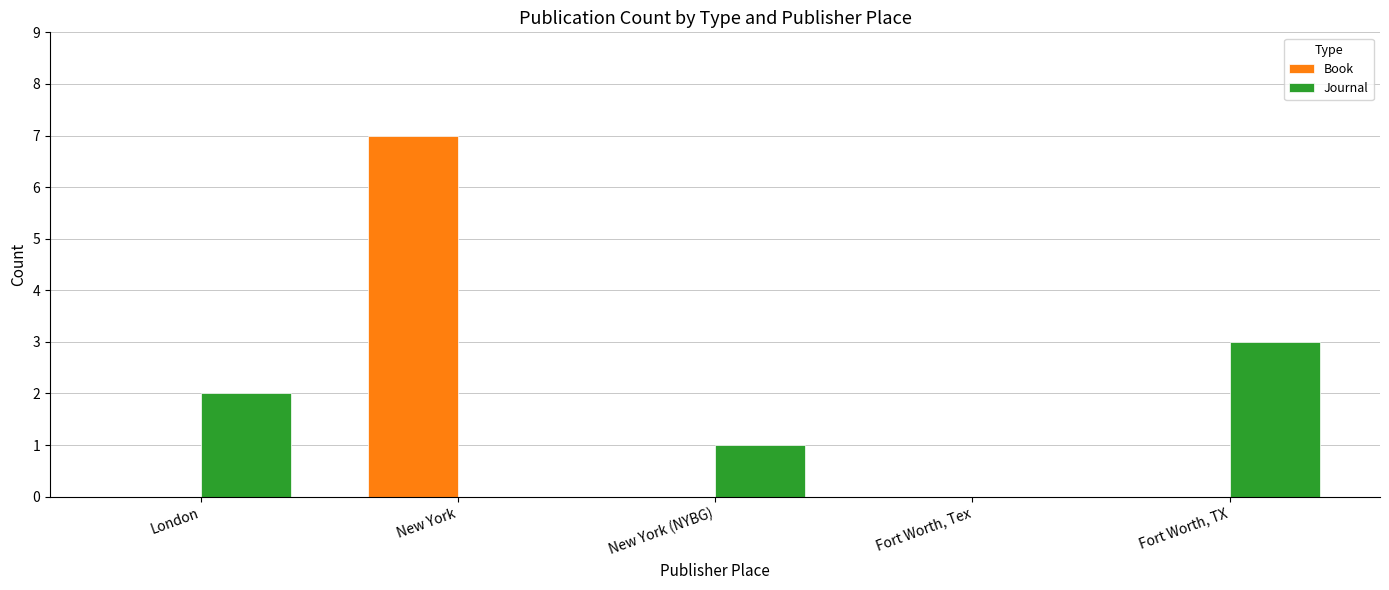

Between New York and Fort Worth, Tex, which series saw the biggest shift?

Book